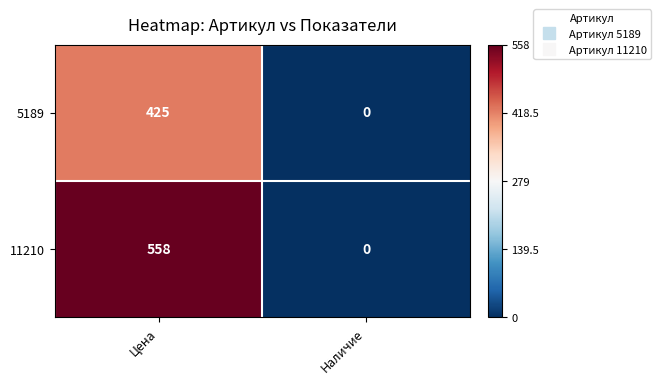

Reading left to right, extract all data points from this chart.

5189: 425	0
11210: 558	0